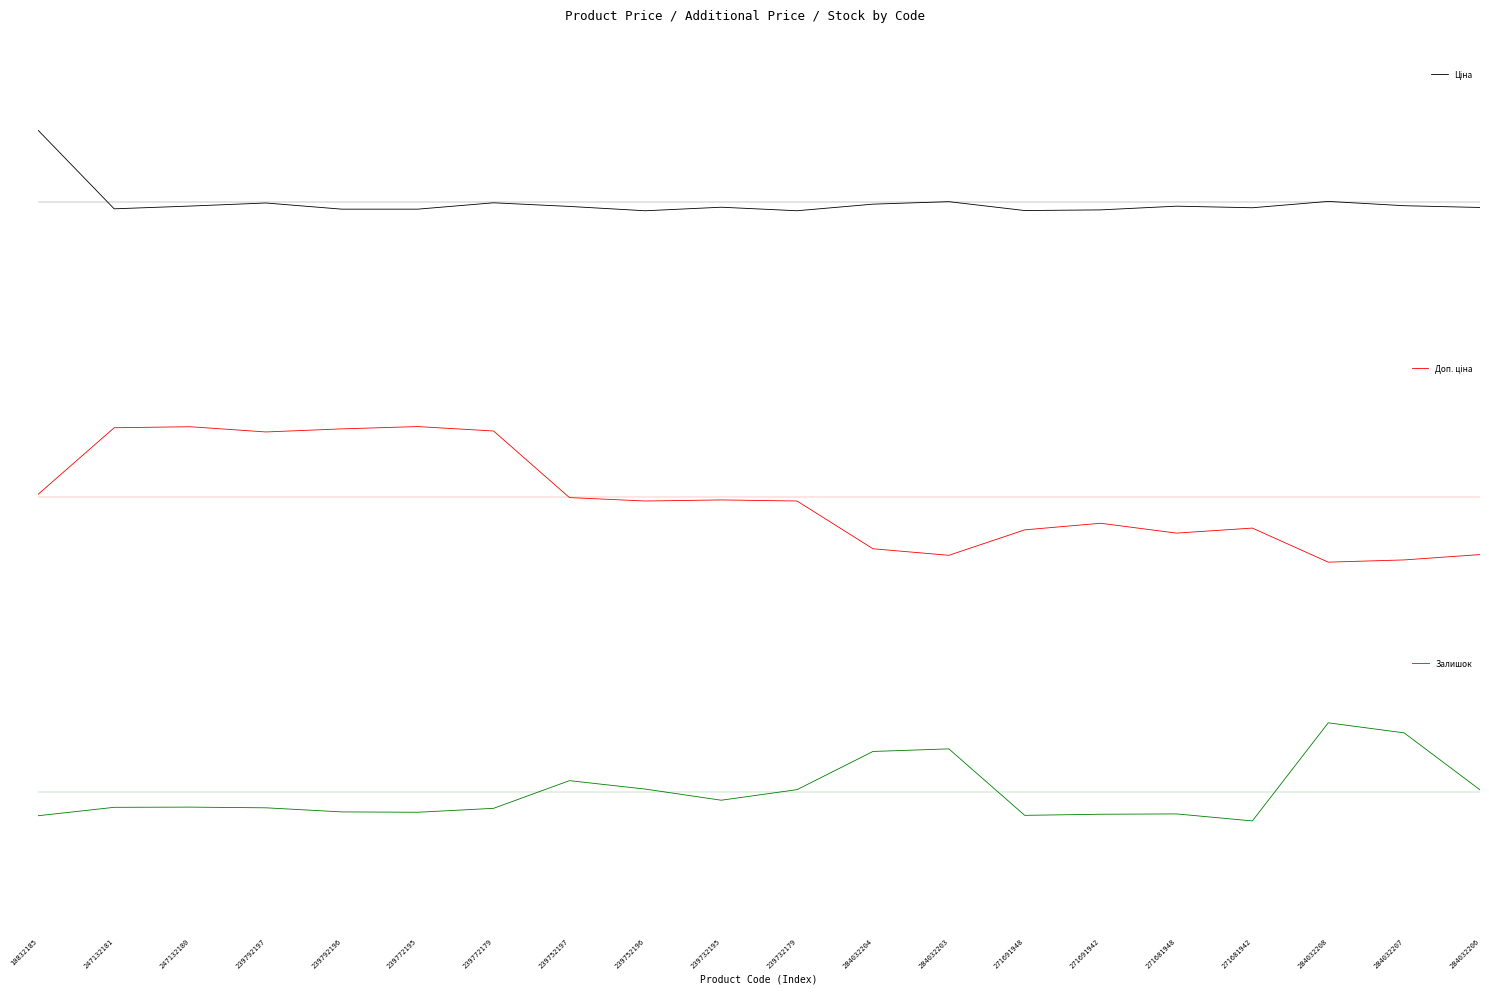

At which category does Ціна reach its first local peak?

239792197